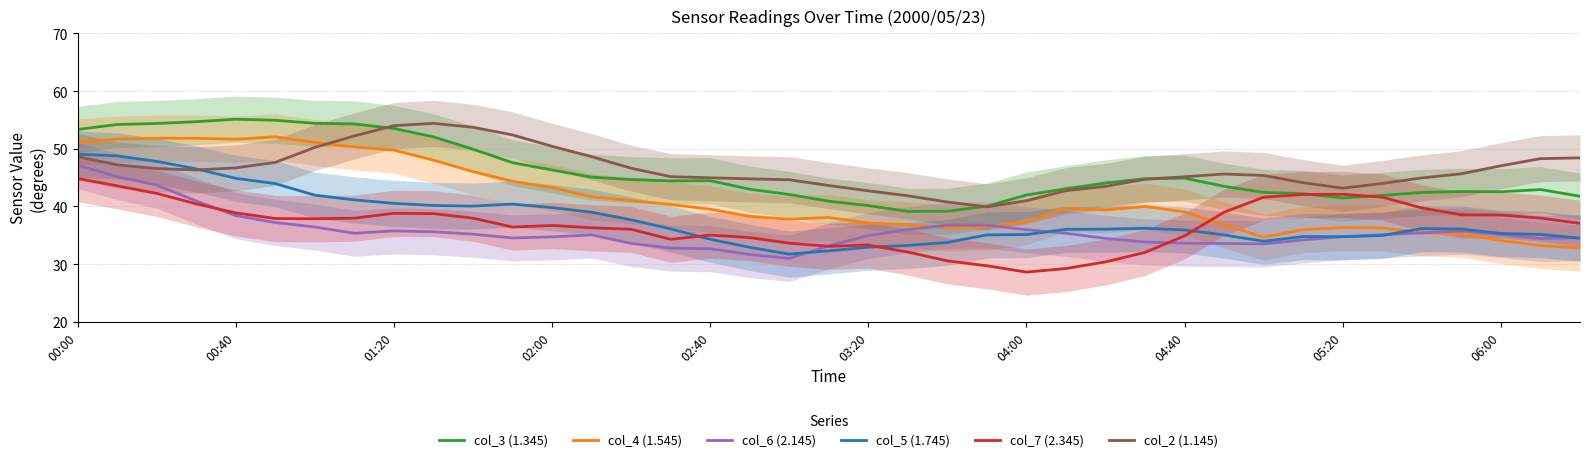

True or false: col_3 (1.345) and col_5 (1.745) cross at least once.

False